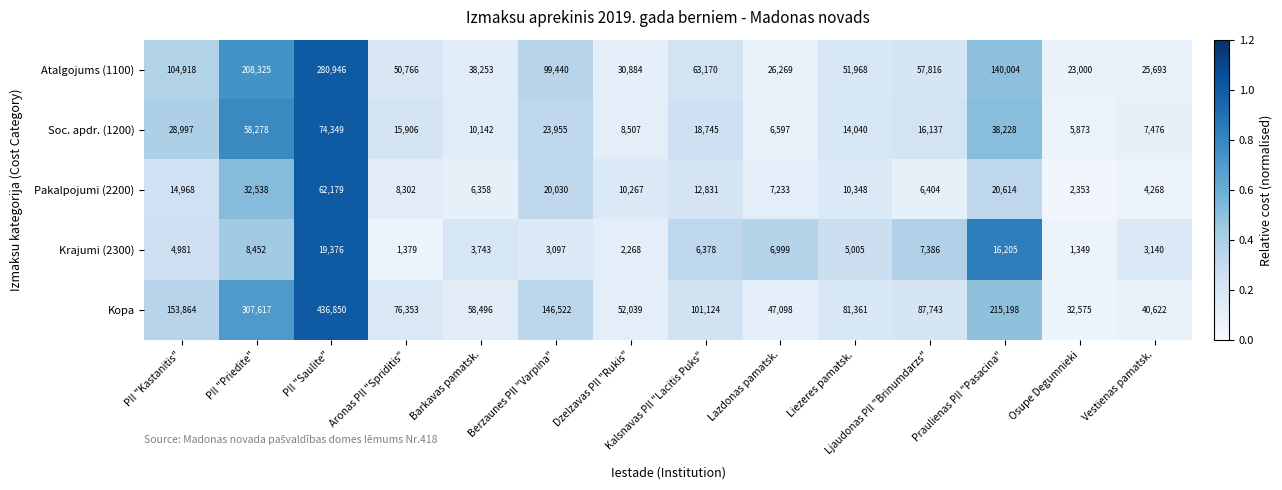

Between Dzelzavas PII "Rukis" and Praulienas PII "Pasacina", which series saw the biggest shift?

Kopa